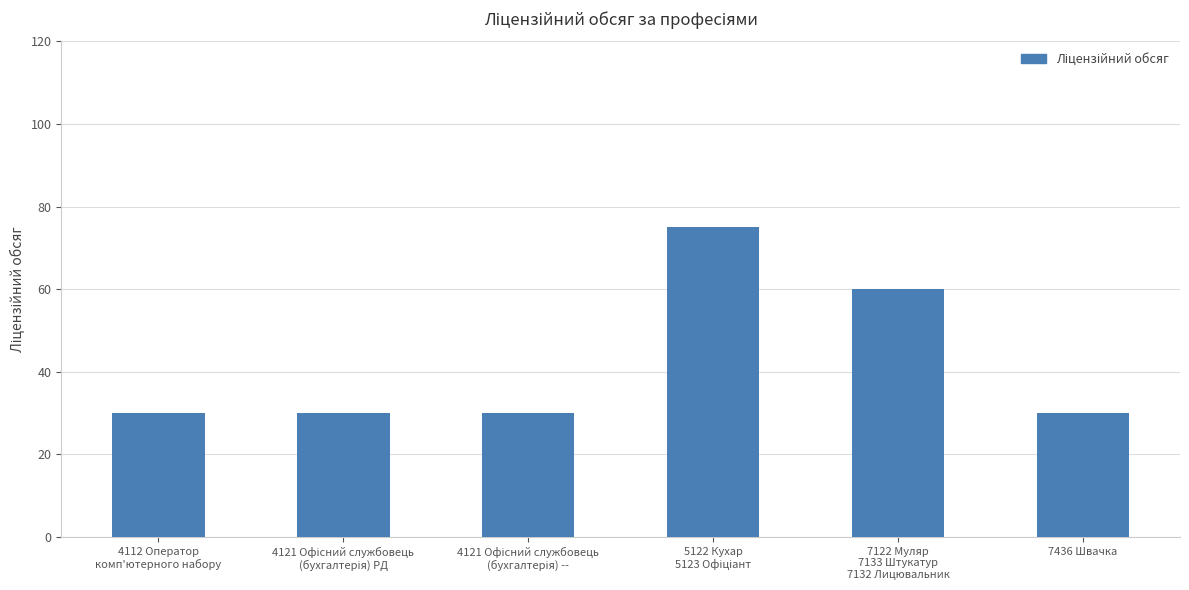

Does the chart contain any negative values?

No